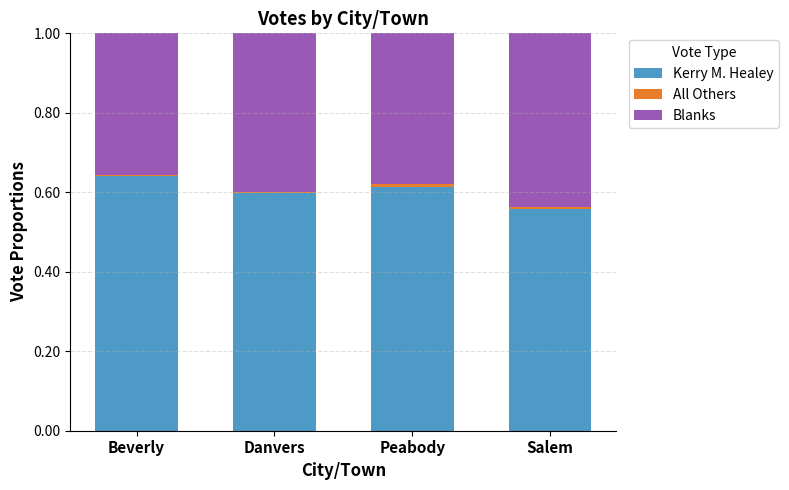

True or false: Kerry M. Healey has a value of 0.6 at Beverly.

True